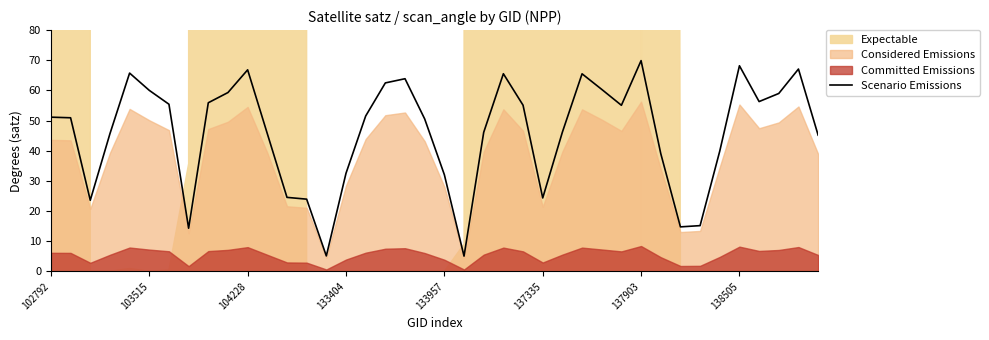

What is the highest value of the Scenario Emissions series?

69.9